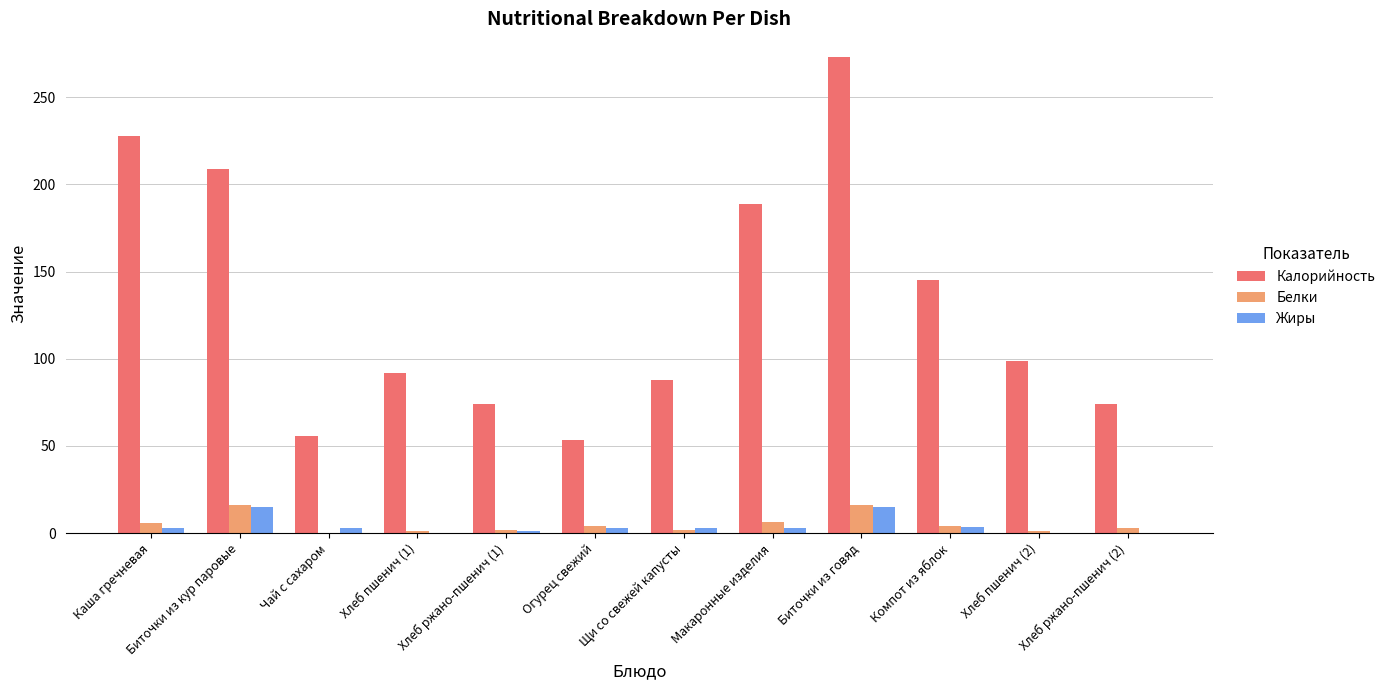

Which series has the largest total across all categories?

Калорийность